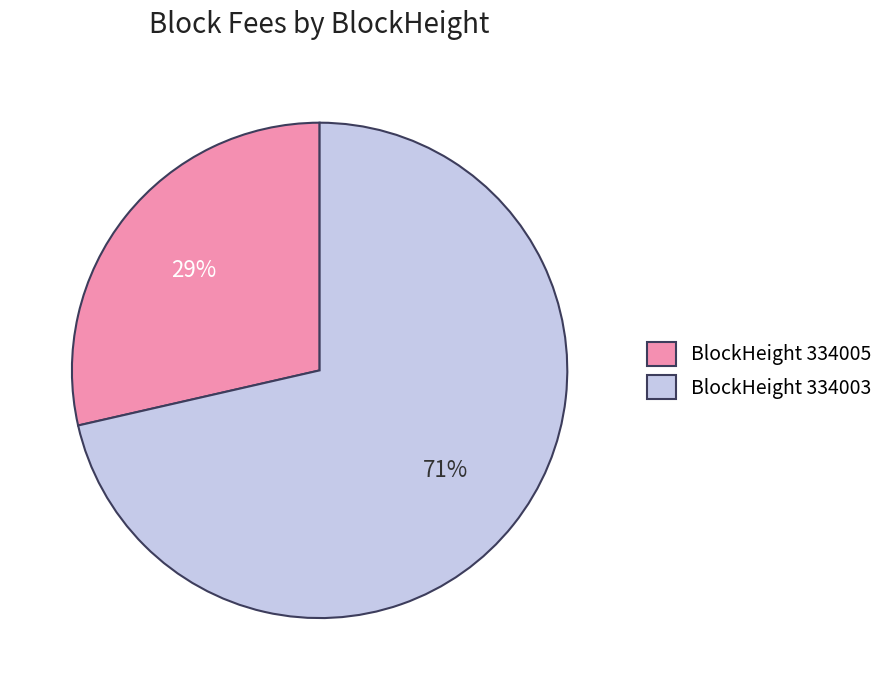

To the nearest percent, what is the combined percentage of BlockHeight 334005 and BlockHeight 334003?

100%